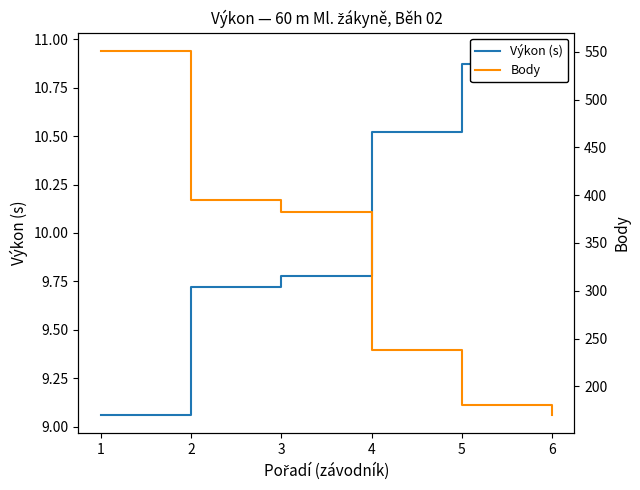

What is the total value across all series at 1?

560.1